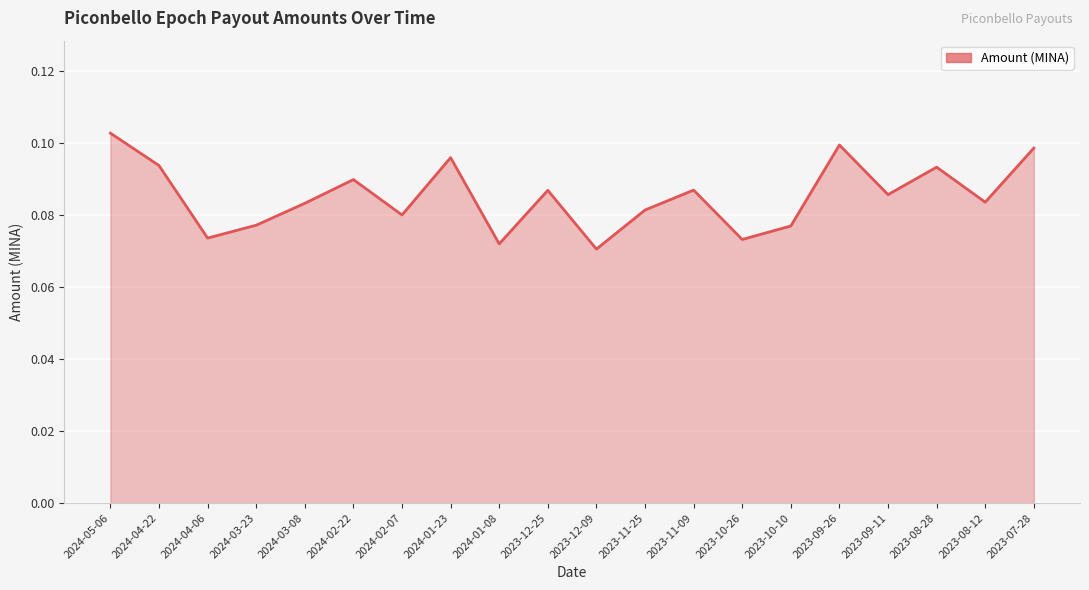

What position from the left is 2023-09-11?

17